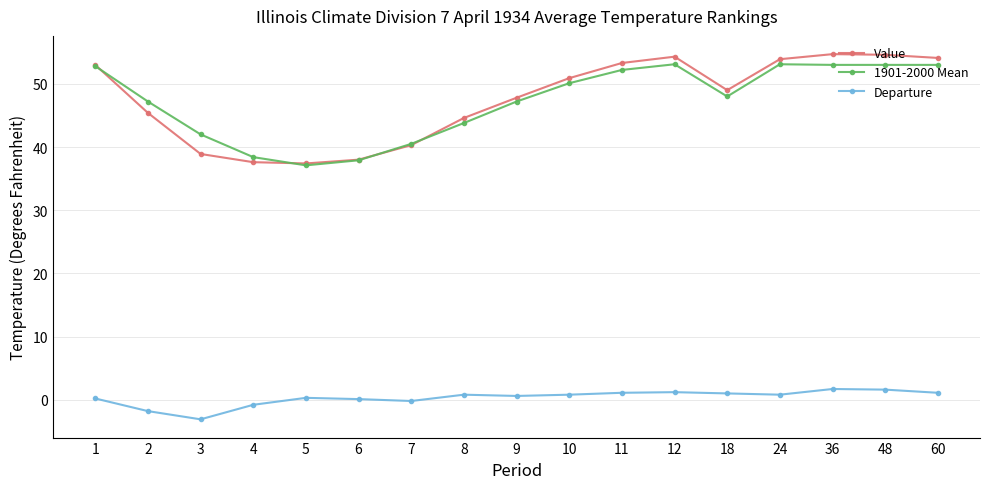

What is the value of the Departure point at the 10th from the left?

0.8